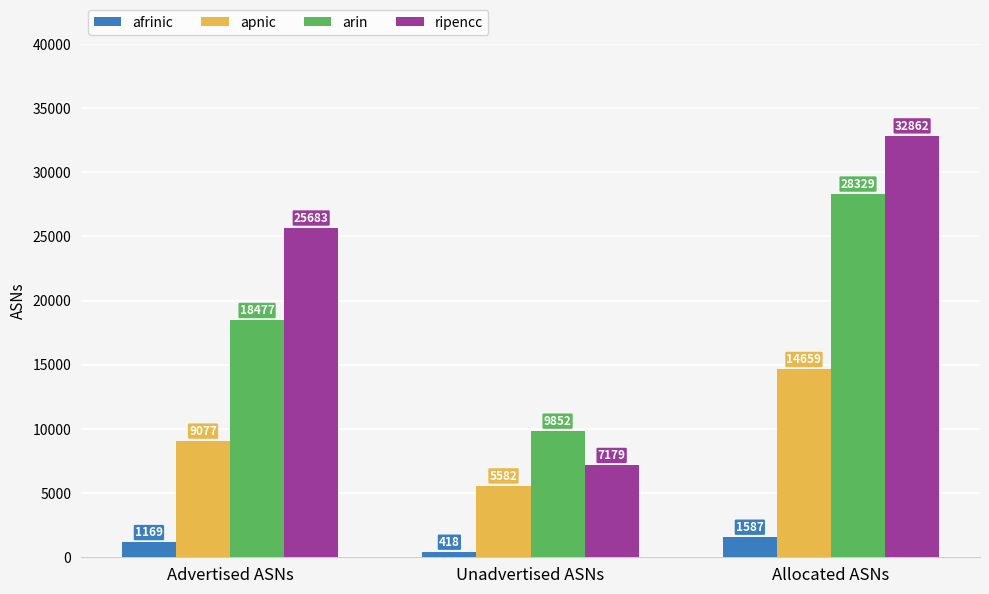

What is the difference between the arin values at Allocated ASNs and Unadvertised ASNs?

18477